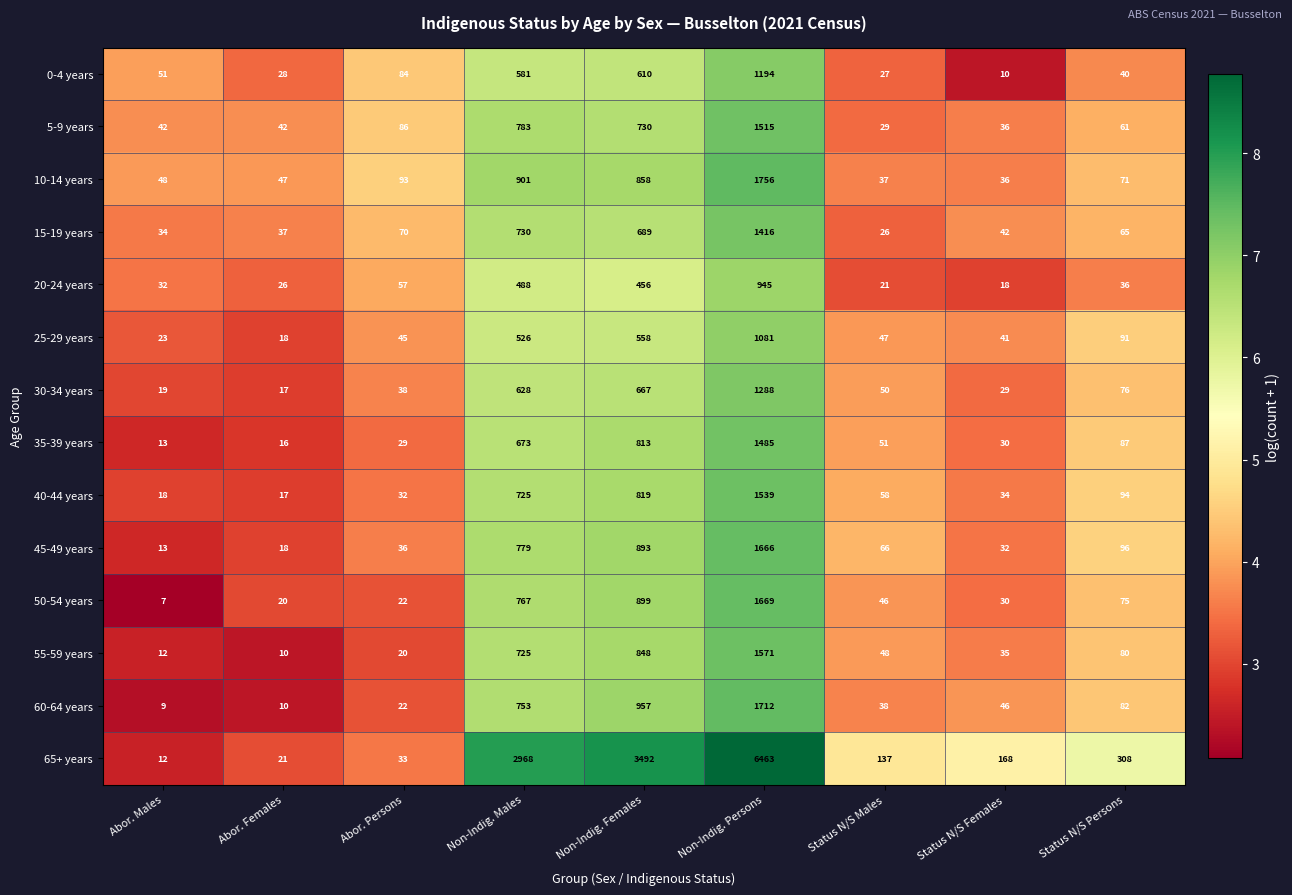

The 35-39 years series shows 341 at Non-Indig. Males. True or false?

False